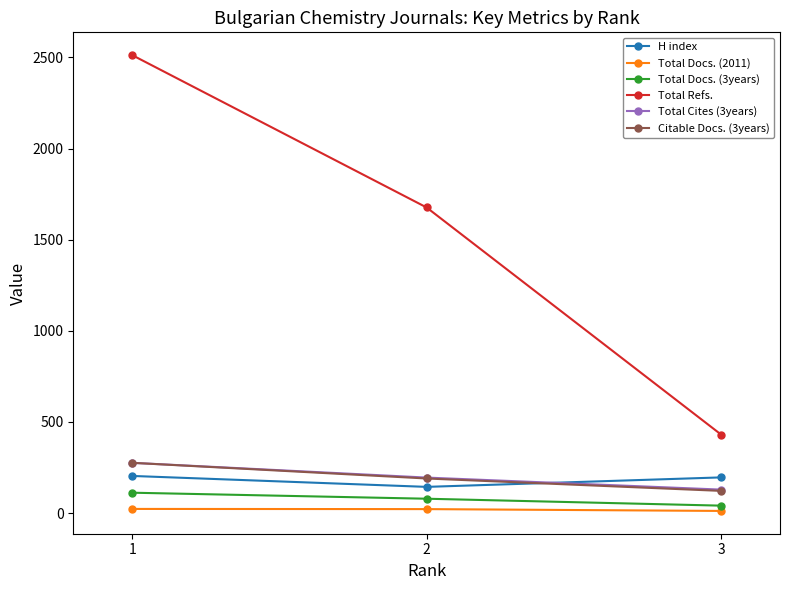

Between 1 and 3, which series saw the biggest shift?

Total Refs.